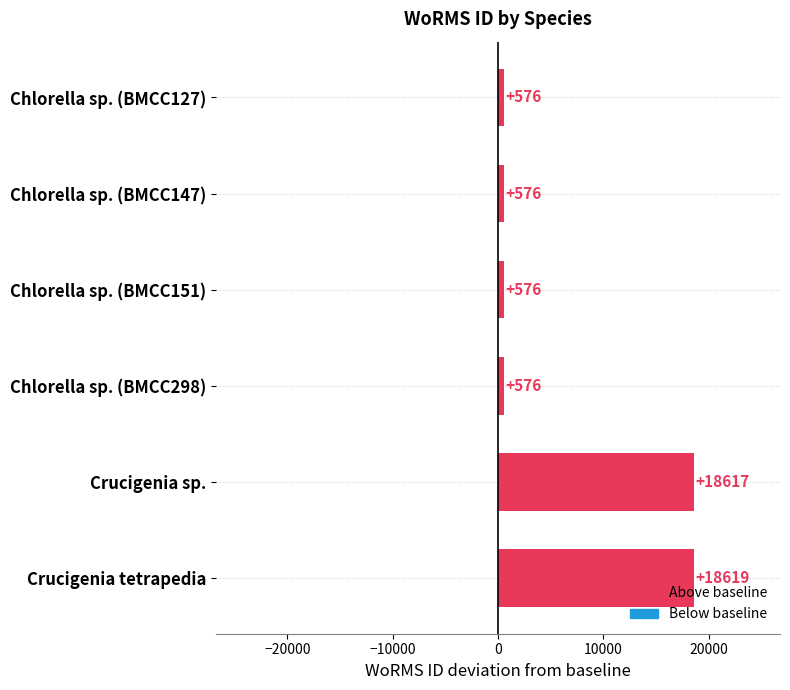

At which label is the value closest to 9597?

Crucigenia sp.